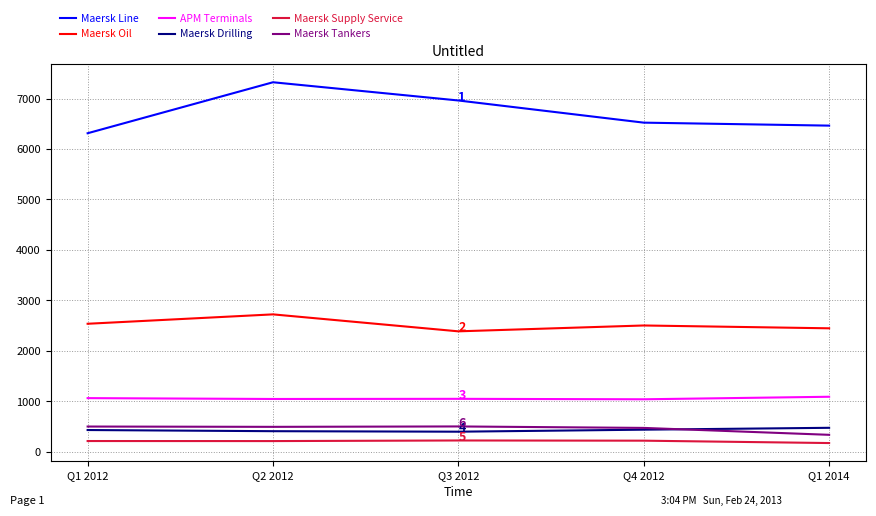

At which category does the chart reach its peak across all series?

Q2 2012